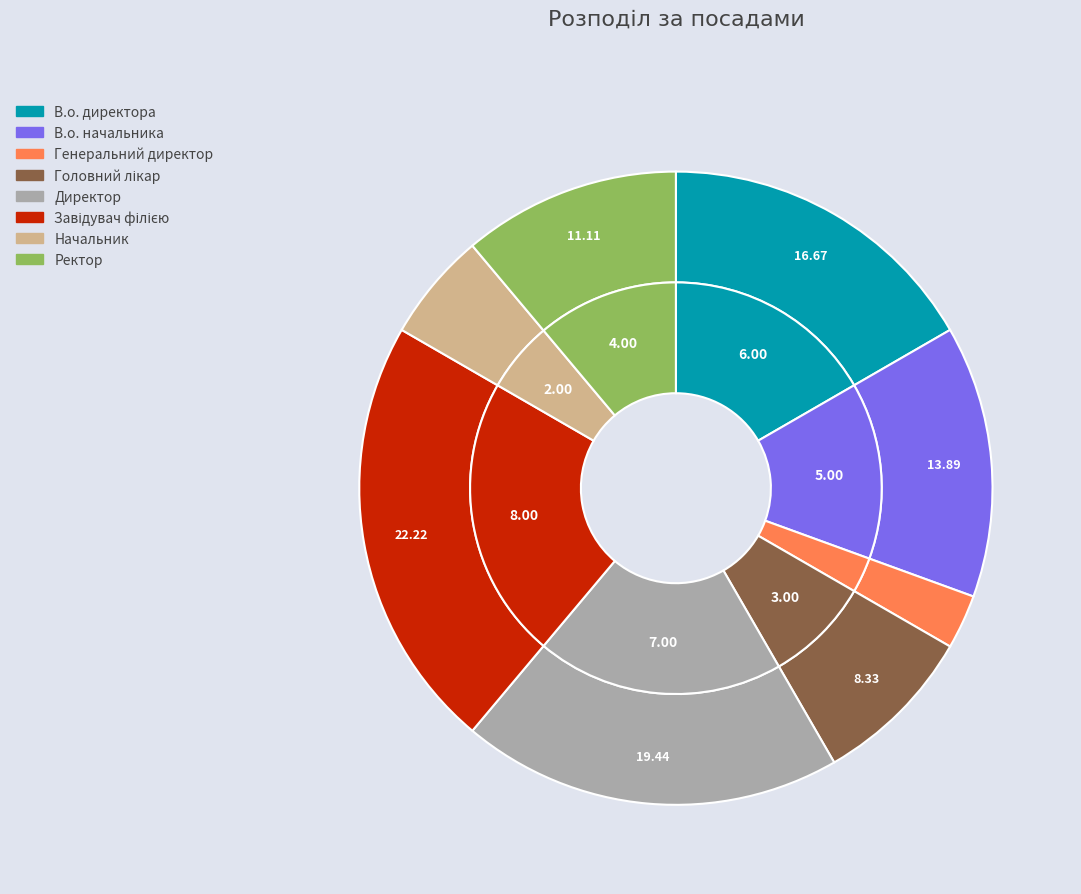

Is there any slice that represents more than half of the pie?

No